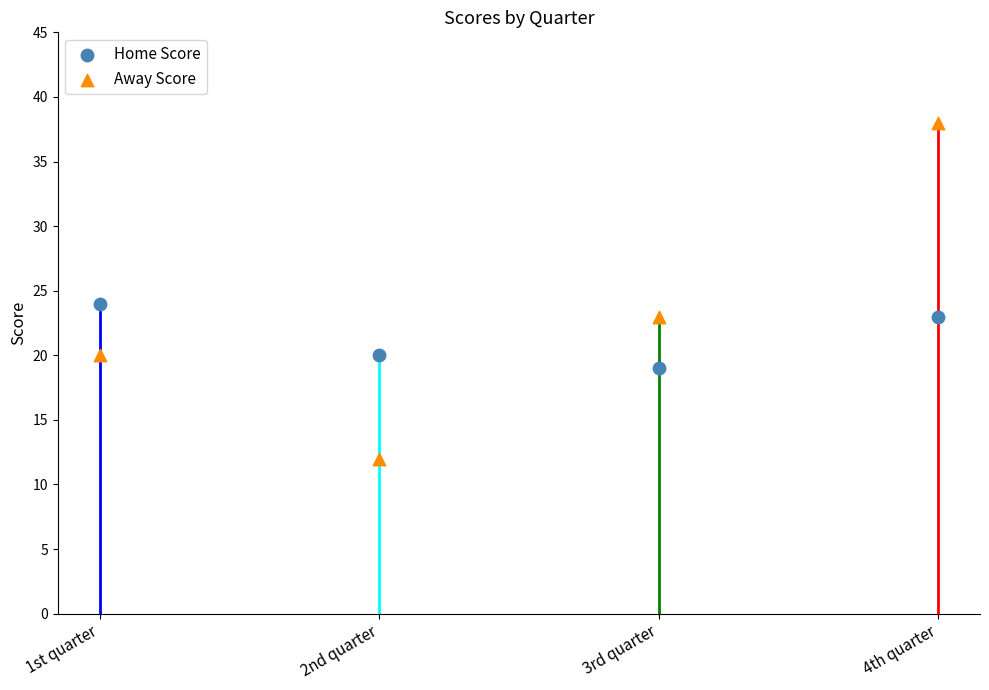

Which series contains the lowest Y value?

Away Score